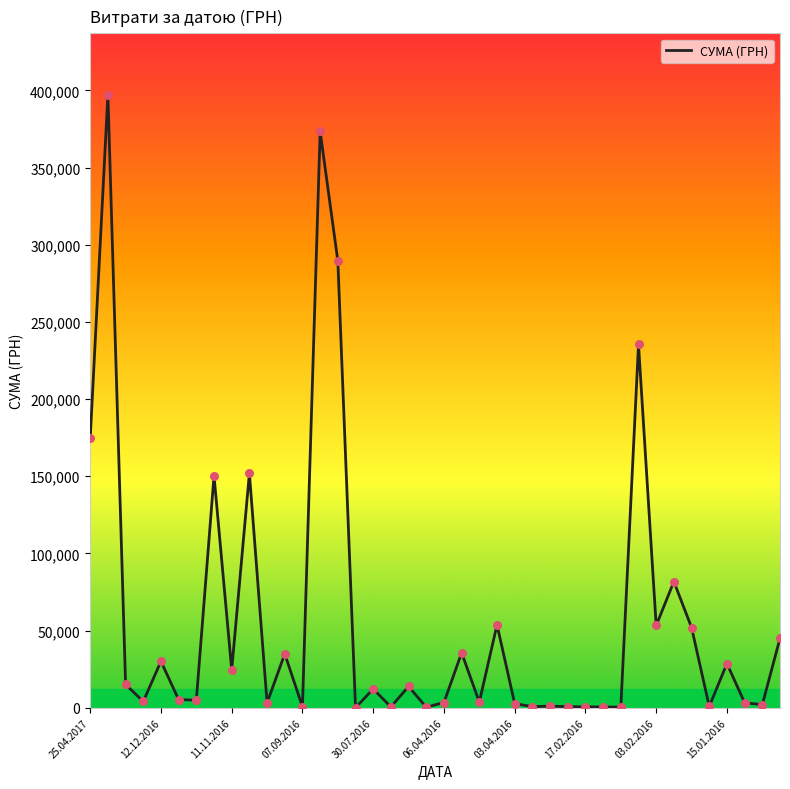

What is the difference between the maximum and minimum values?

397297.8